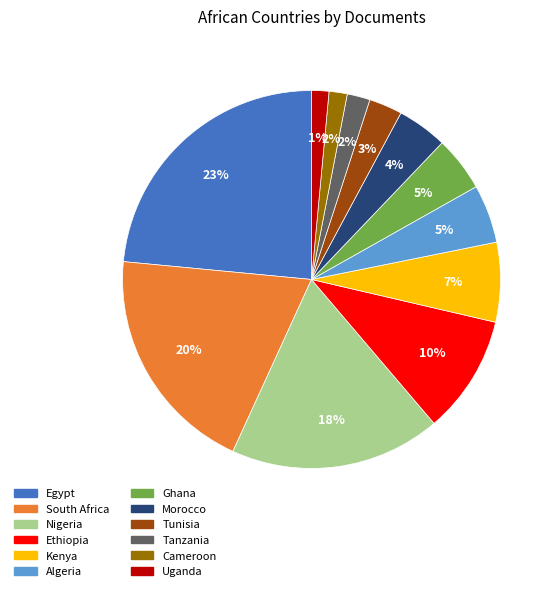

To the nearest percent, what percentage of the pie is Tanzania?

2%